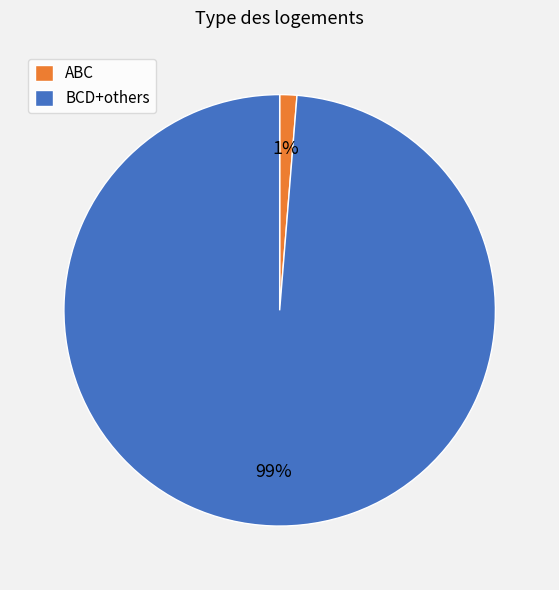

Is there a majority slice in this chart?

Yes